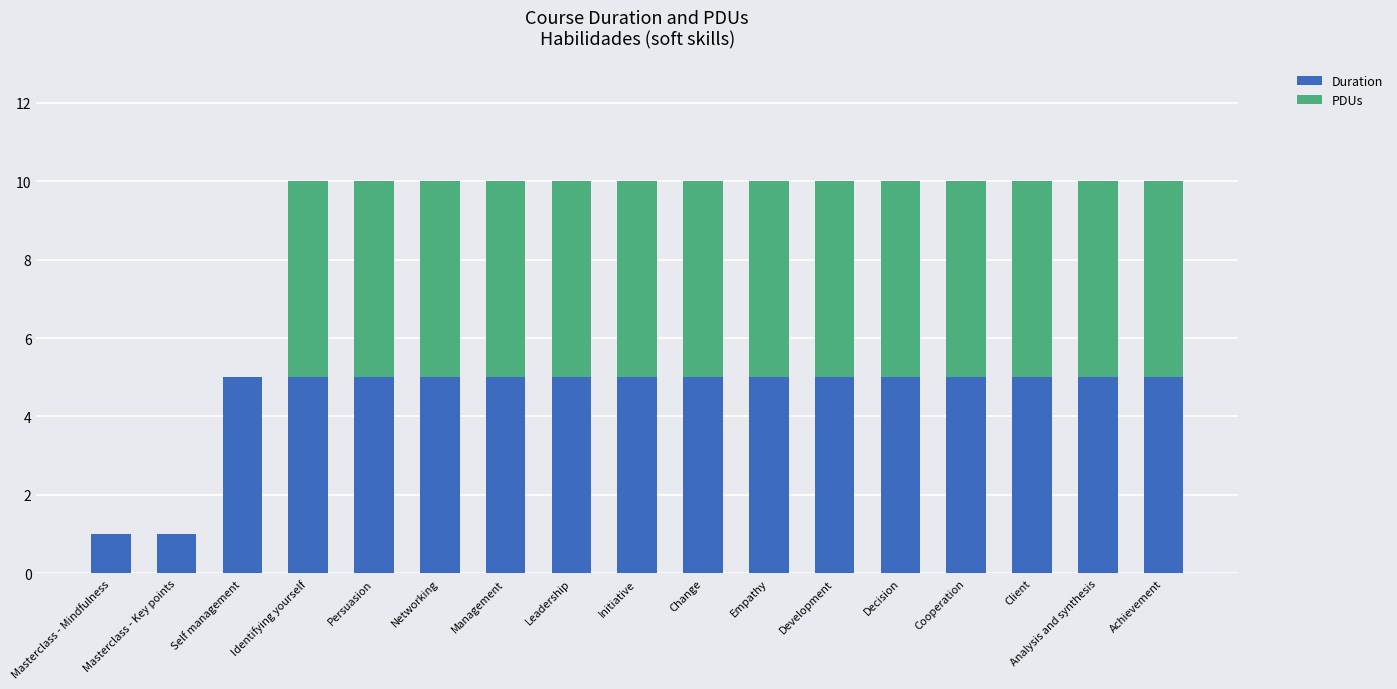

What is the total value across all series at Persuasion?

10